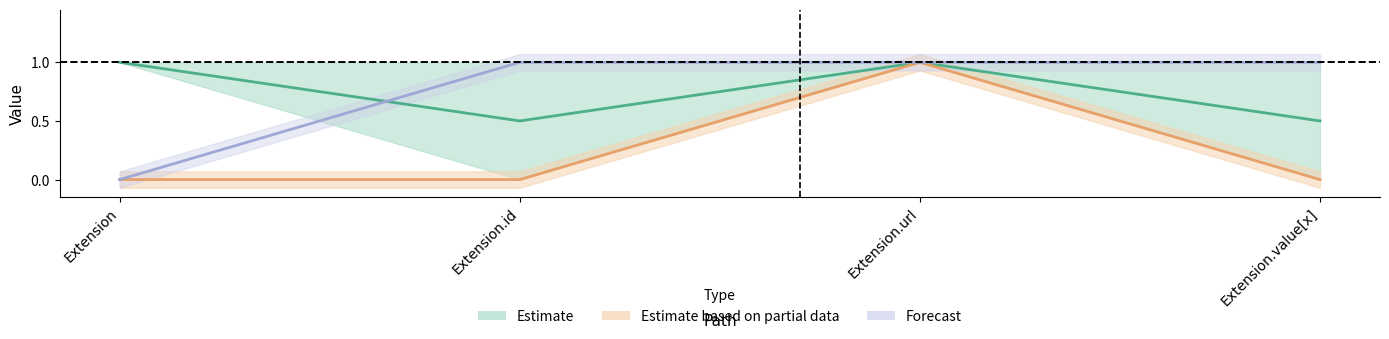

How many times do Forecast and Estimate cross each other?

1